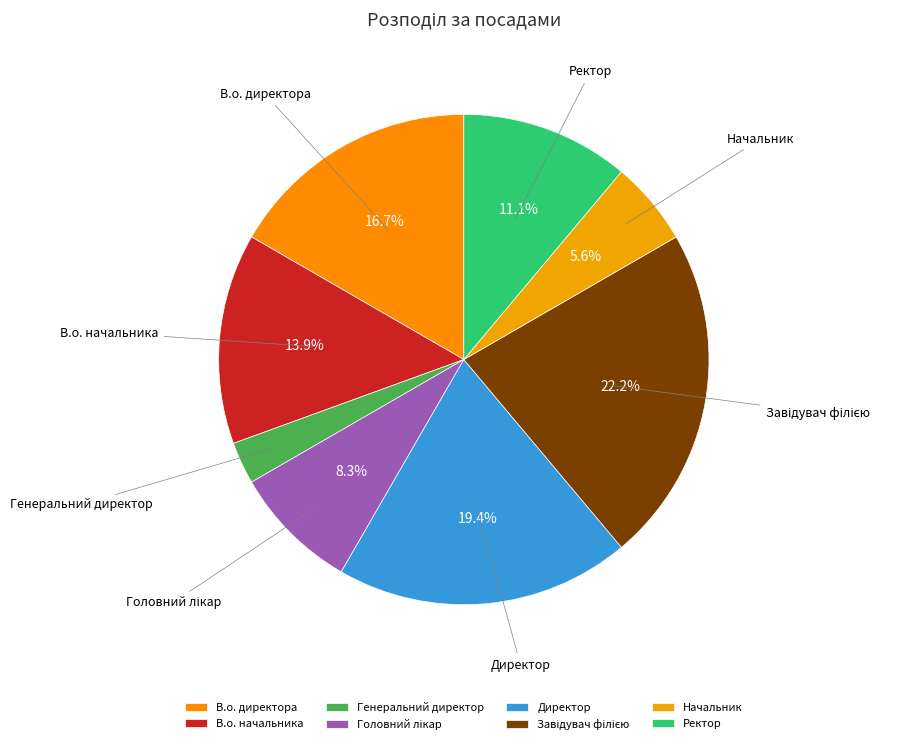

Between Ректор and Генеральний директор, which is larger?

Ректор